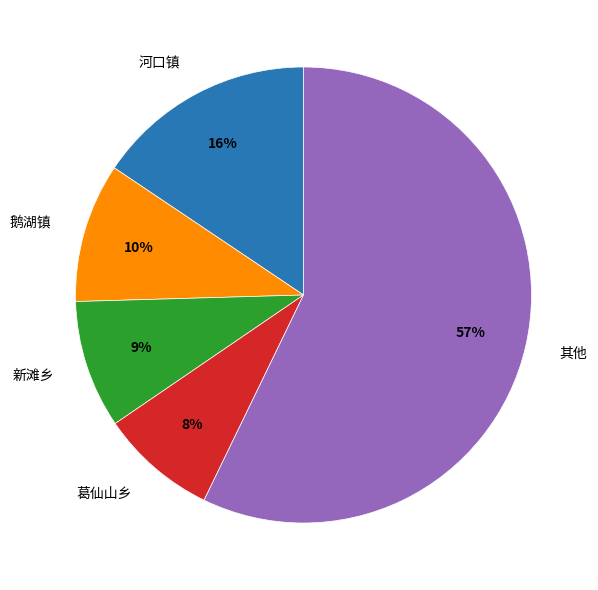

Combined, do 鹅湖镇 and 葛仙山乡 account for over 50%?

No